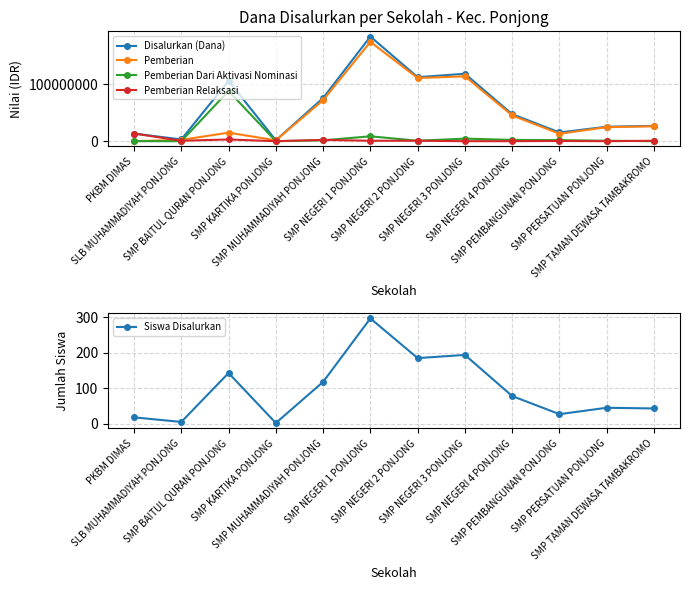

Between SMP MUHAMMADIYAH PONJONG and SMP NEGERI 2 PONJONG, which is larger?

SMP NEGERI 2 PONJONG